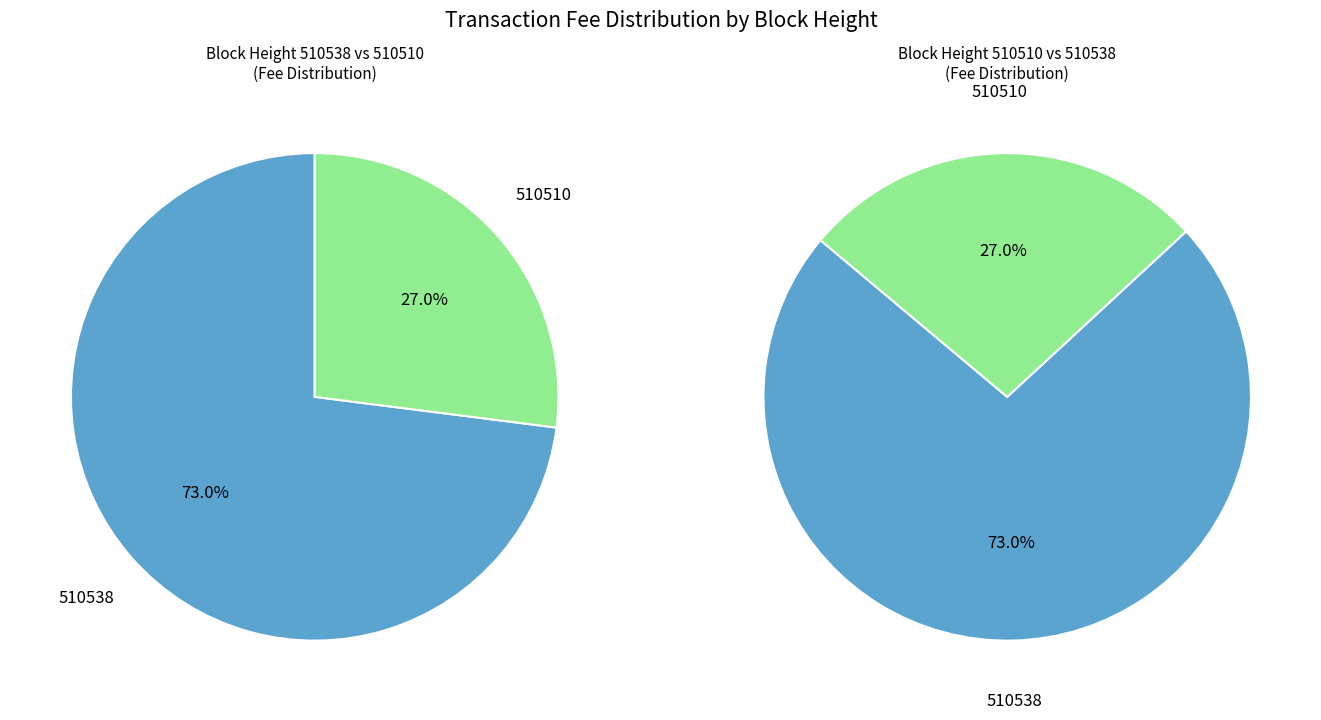

Rank the categories by value from lowest to highest.

510510, 510538